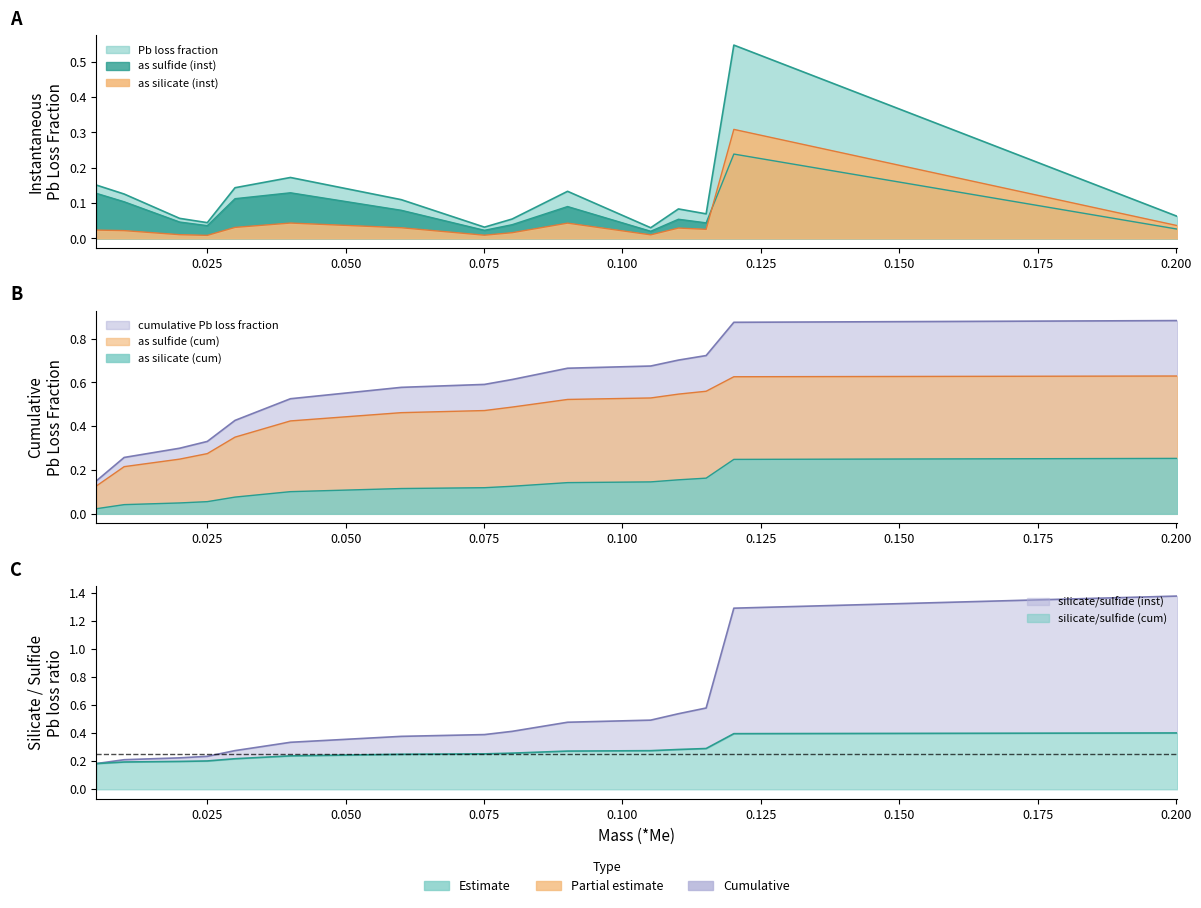

At which label is as silicate (inst) closest to 0?

0.075